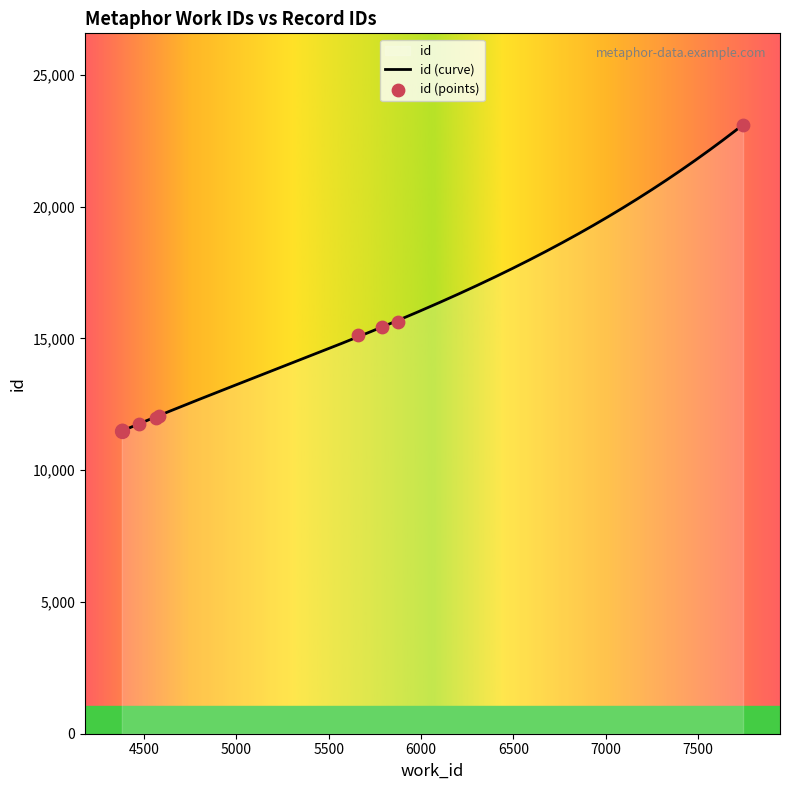

Between 4380 and 5877, which is larger?

5877